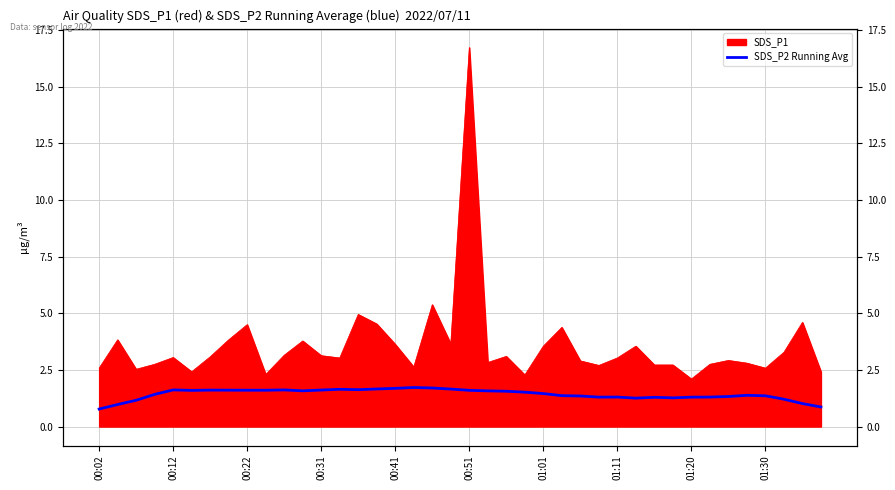

The value at 23 is 2.0. True or false?

False